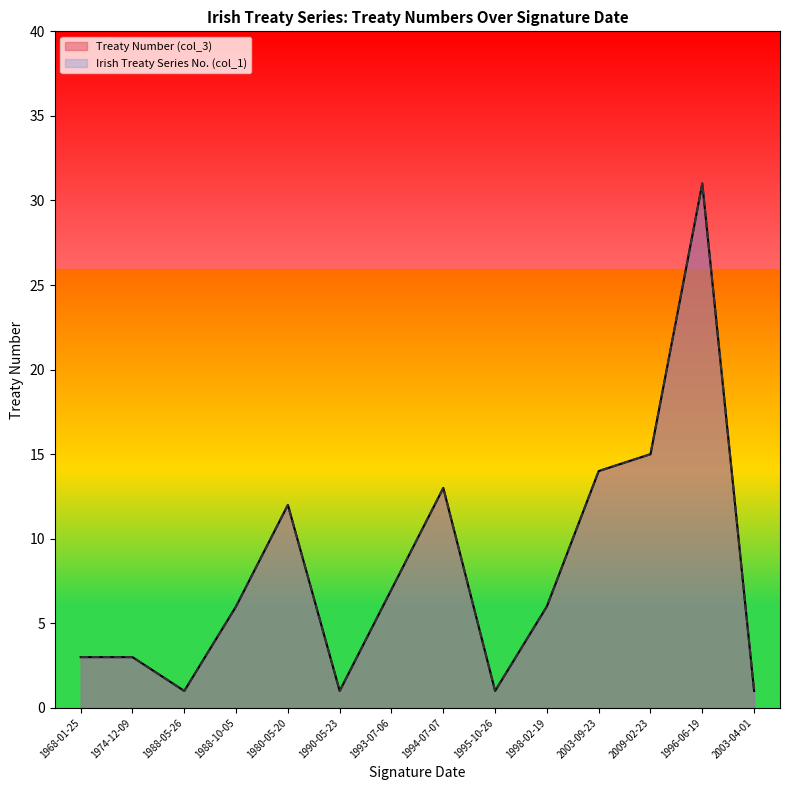

Between 2009-02-23 and 2003-04-01, which series saw the biggest shift?

Treaty Number (col_3)